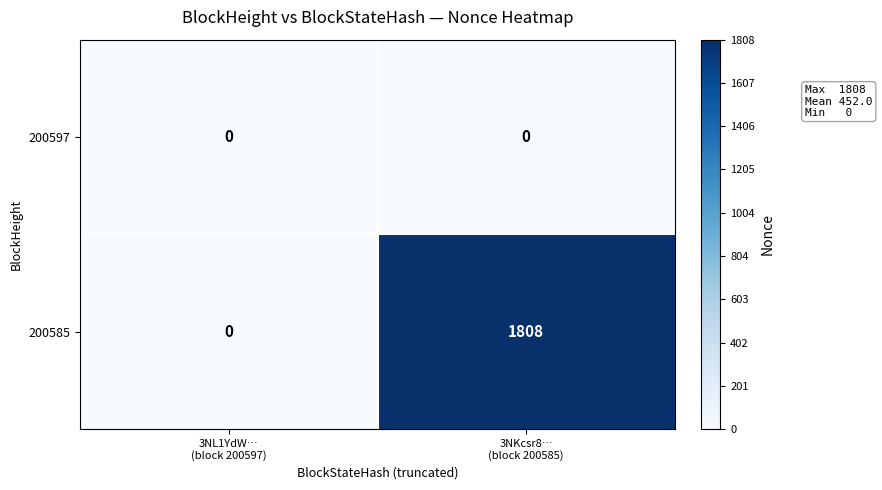

Between 3NL1YdW…
(block 200597) and 3NKcsr8…
(block 200585), which series saw the biggest shift?

200585